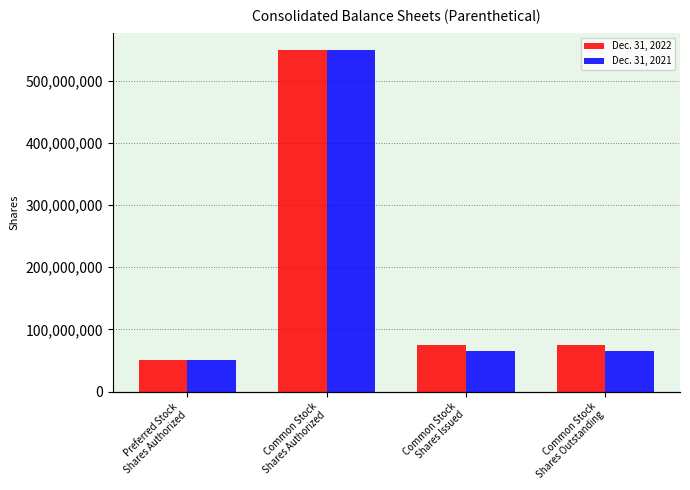

What is the lowest value of the Dec. 31, 2022 series?

50000000